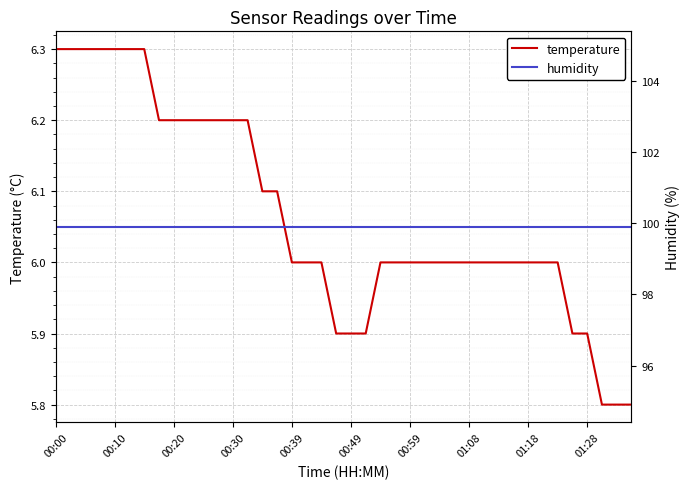

Is it true that humidity equals 161.8 at 19?

False